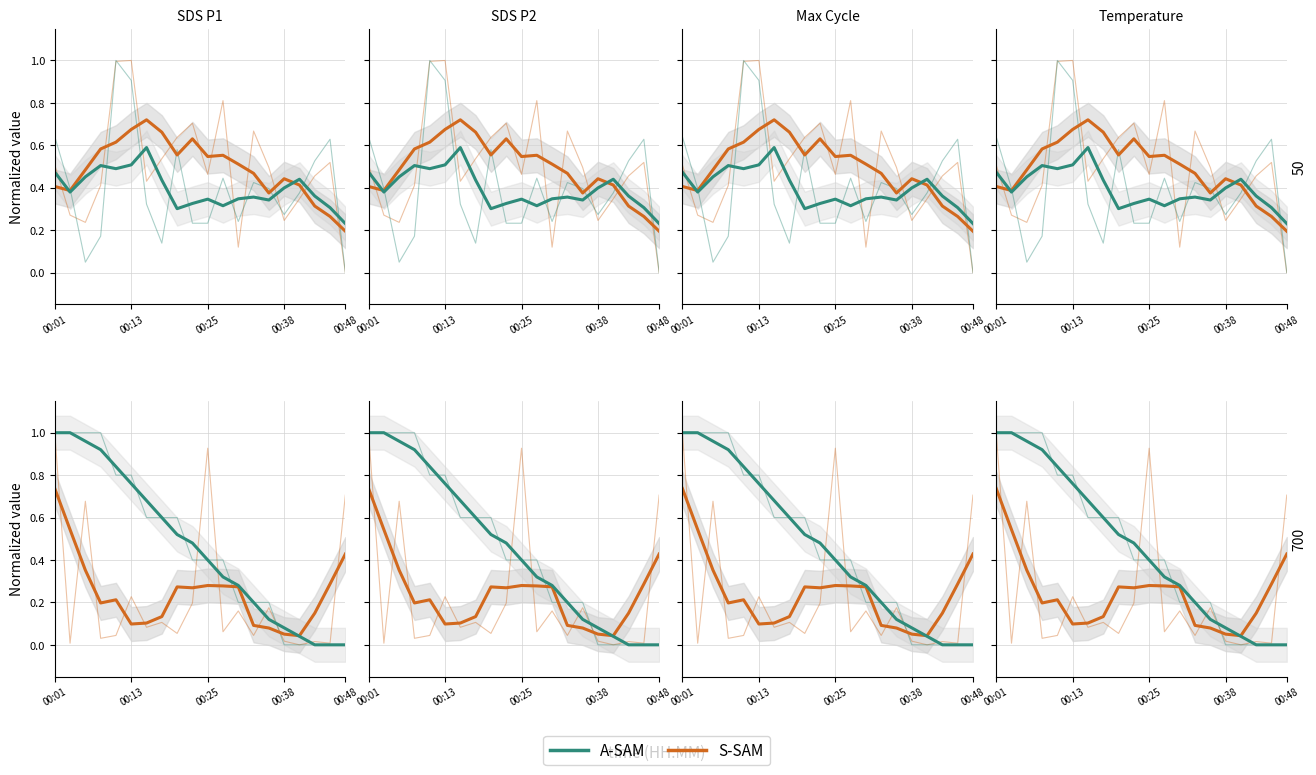

How many times do A-SAM and S-SAM cross each other?

2